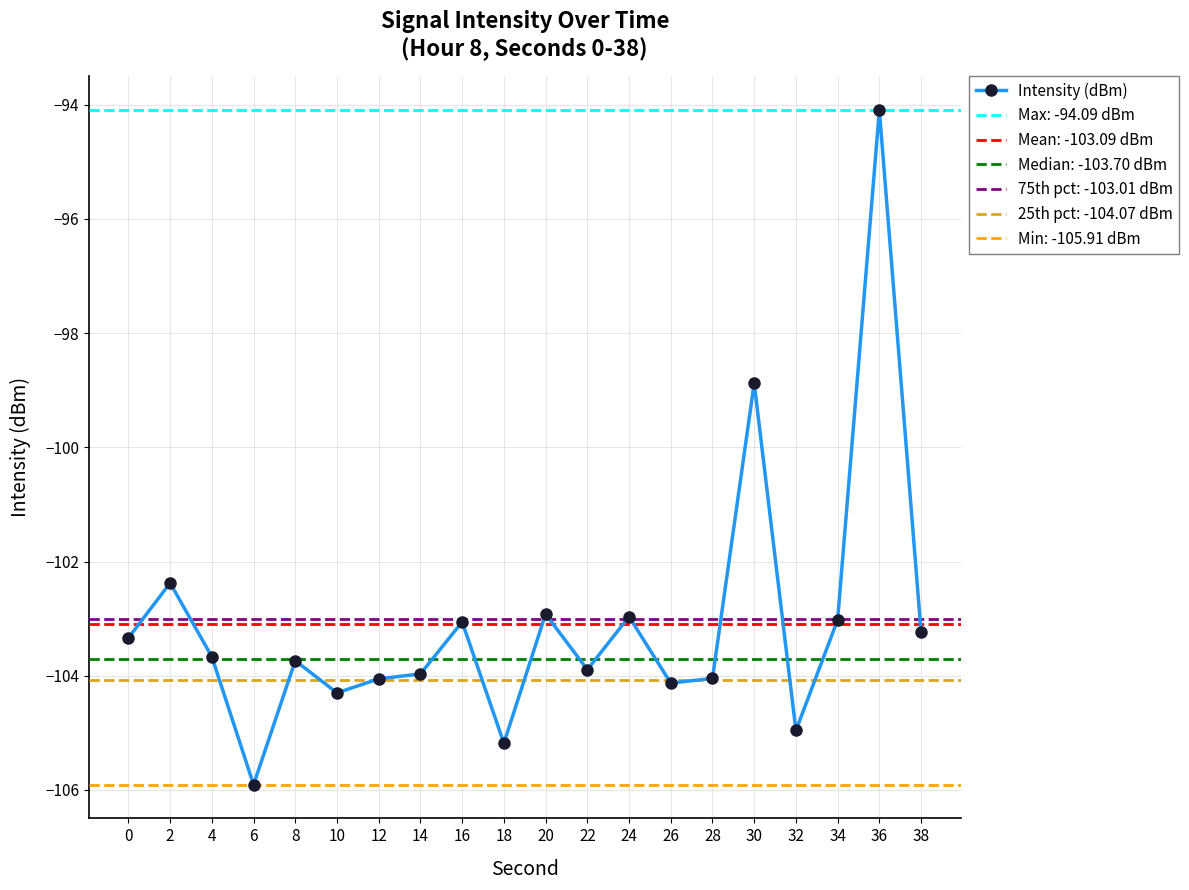

How many interior local valleys (lower than both neighbors) does the data have?

6